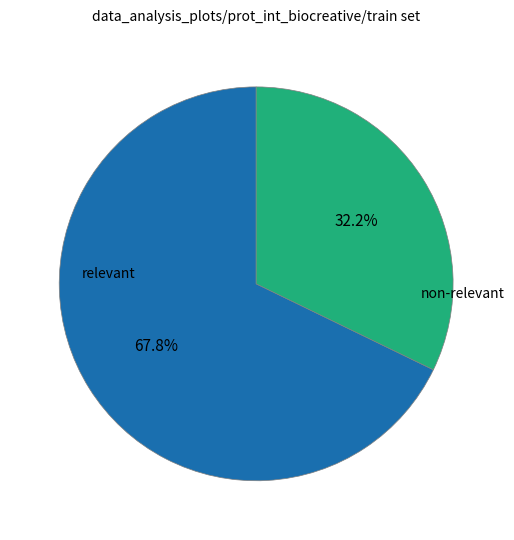

Which category has the biggest portion of the pie?

relevant